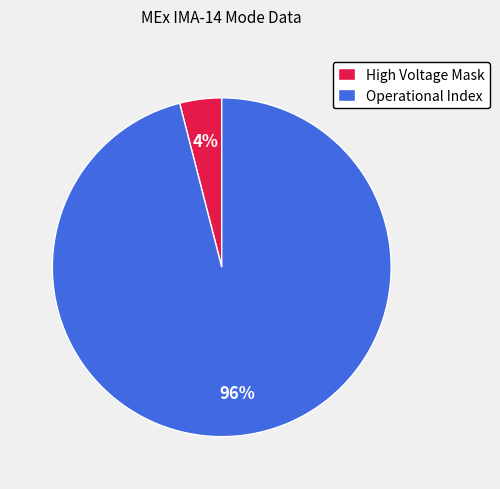

To the nearest percent, what portion does Operational Index represent?

96%